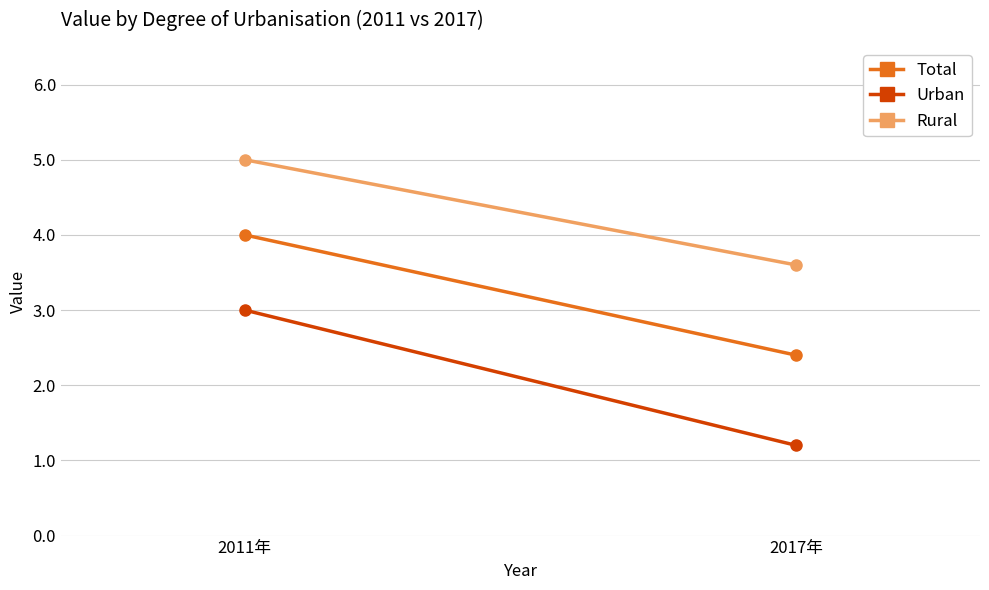

What is the label of the 1st point from the right?

2017年